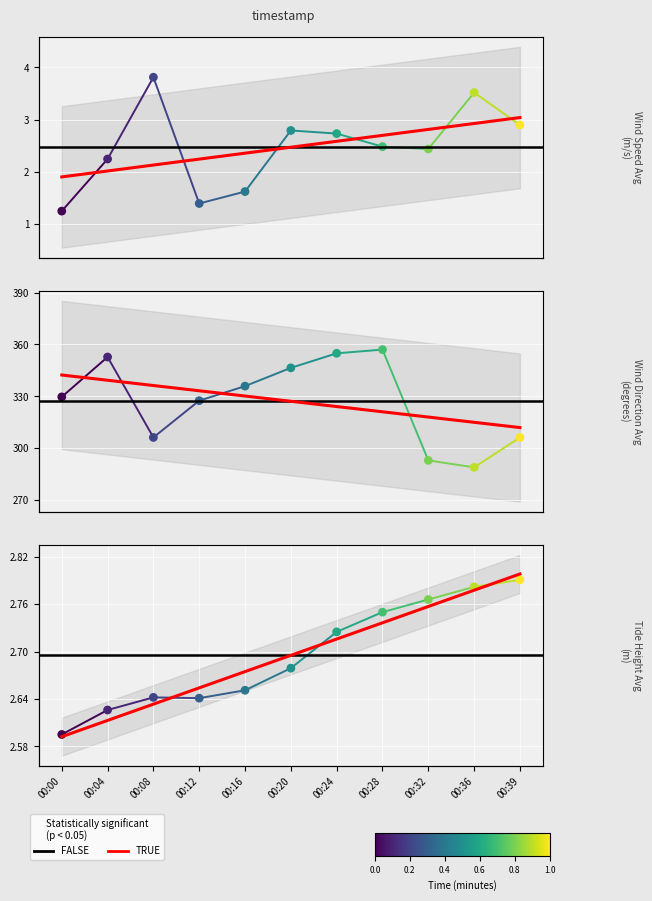

Which series has the largest total across all categories?

wind_dir_avg